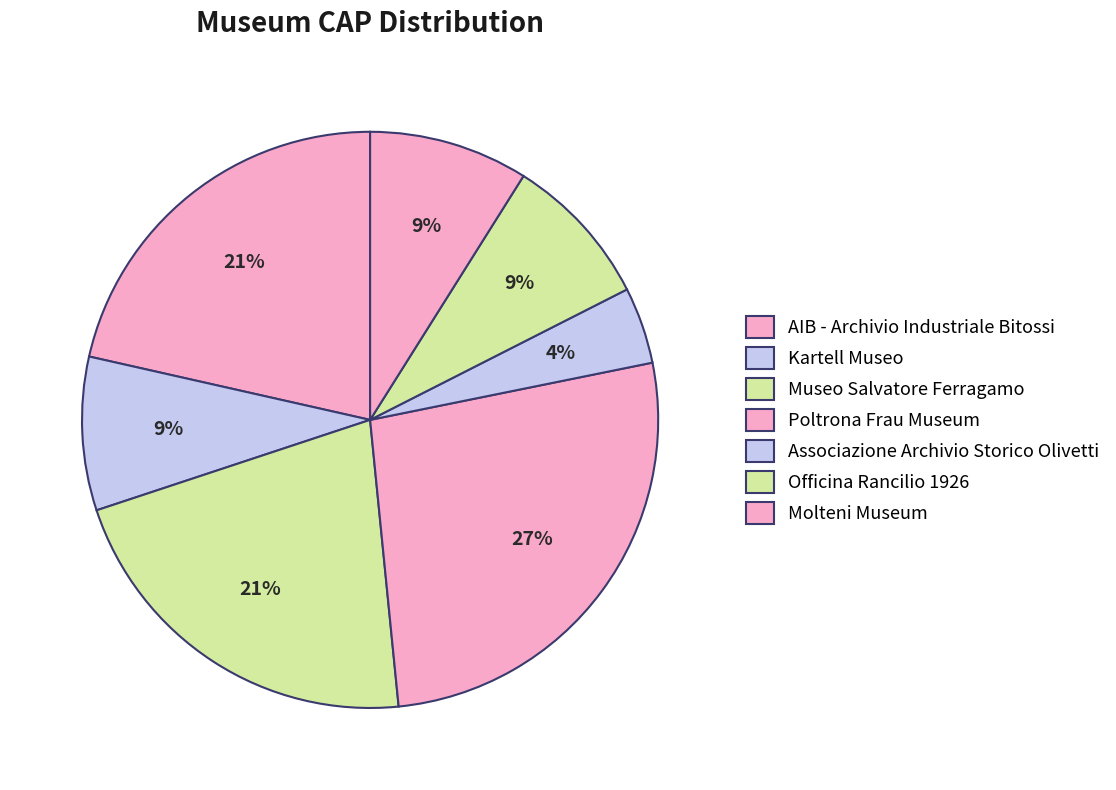

Does any single category account for the majority?

No